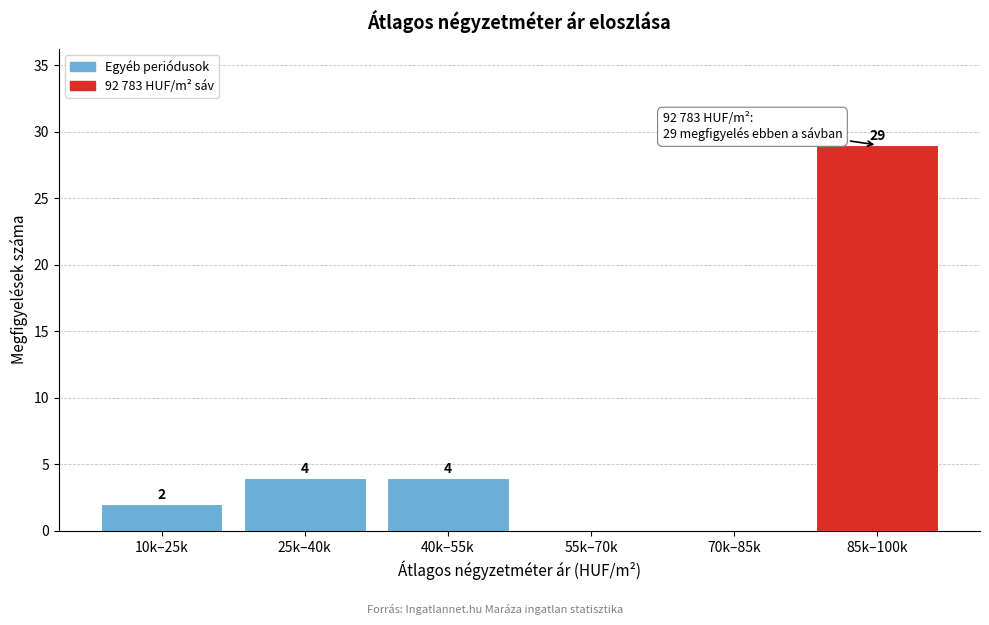

Reading left to right, list all the values displayed in this chart.

10k–25k=2	25k–40k=4	40k–55k=4	55k–70k=0	70k–85k=0	85k–100k=29